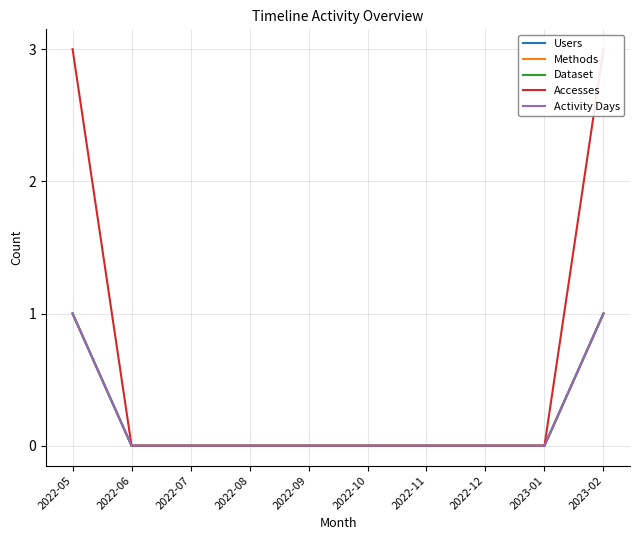

Which series has the largest range (max minus min)?

Accesses